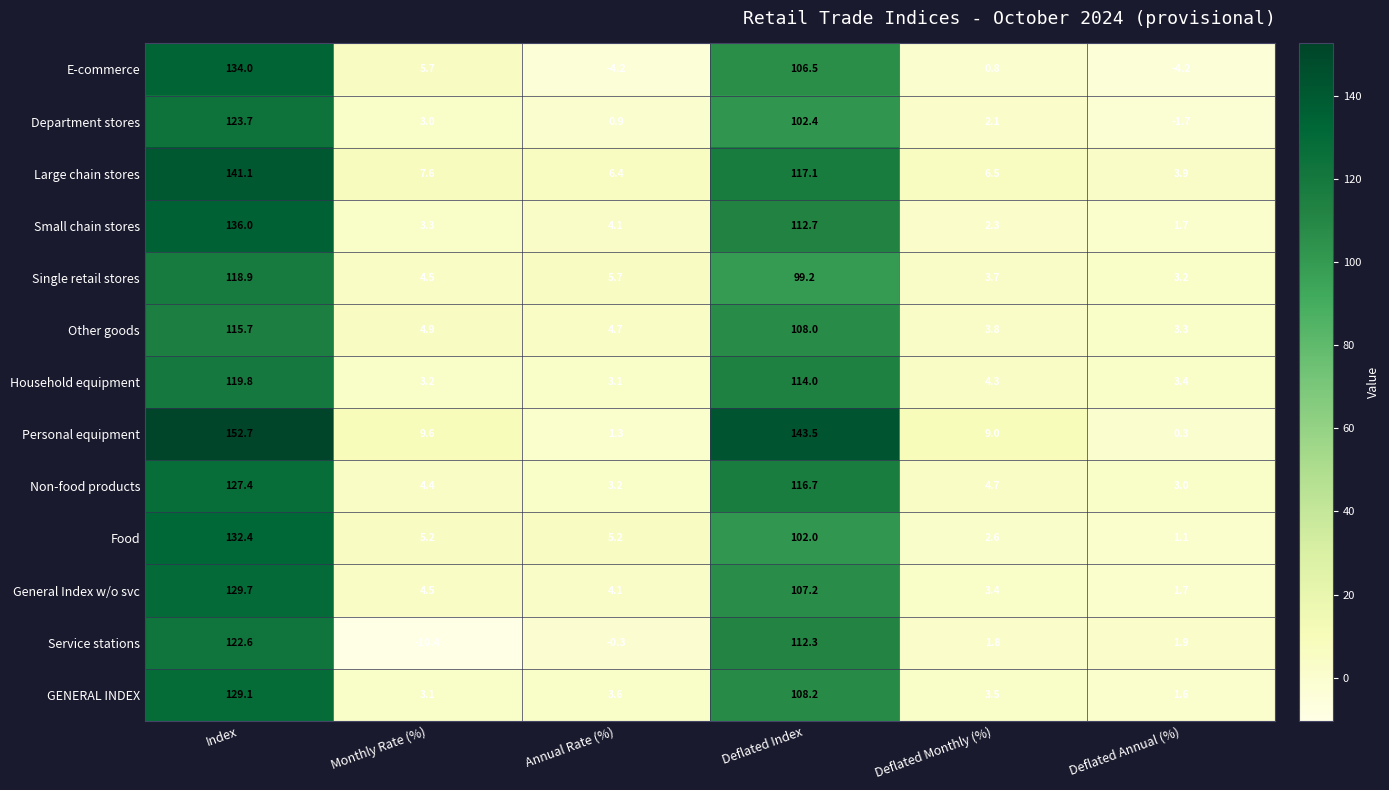

At which category does the chart reach its peak across all series?

Index